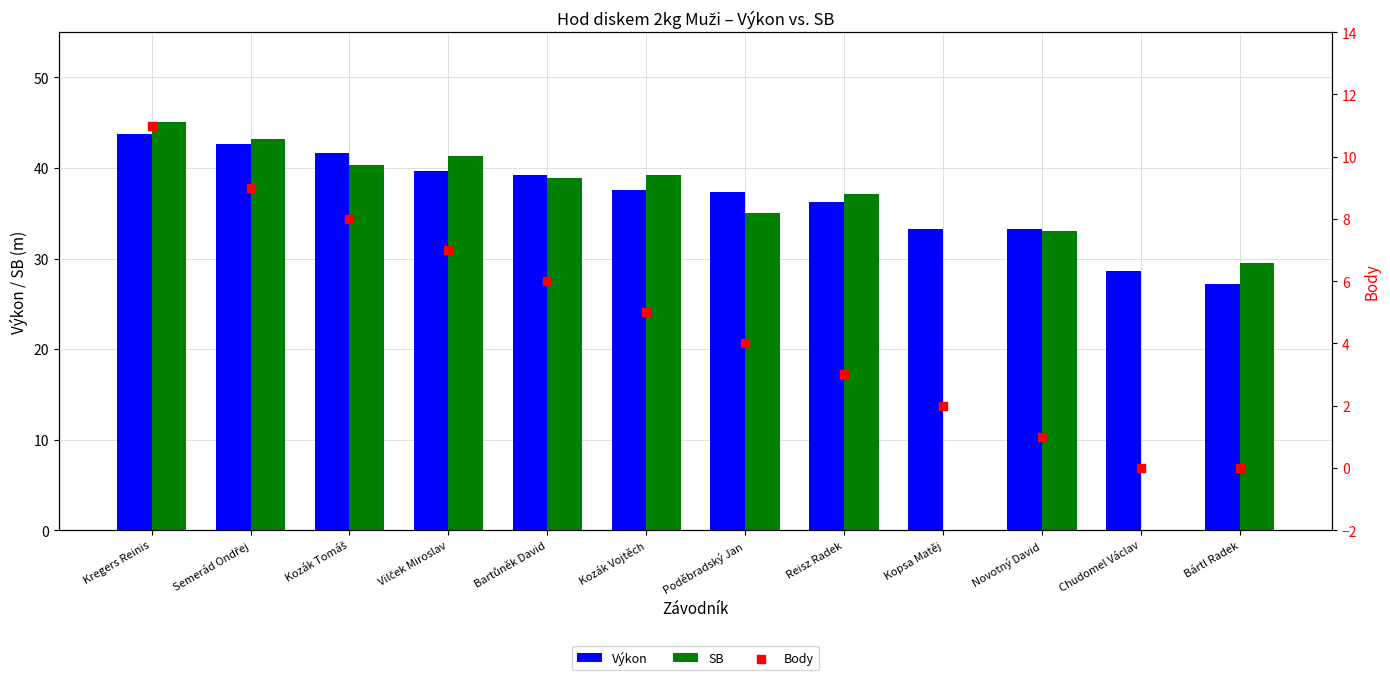

Which series reaches the minimum Y coordinate?

SB